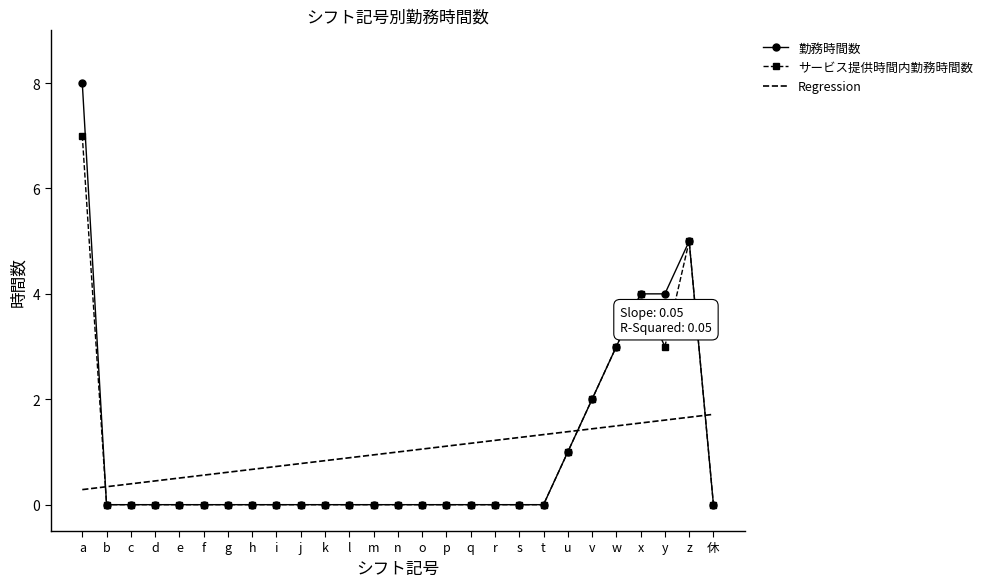

True or false: 勤務時間数 has a value of -5.1 at q.

False